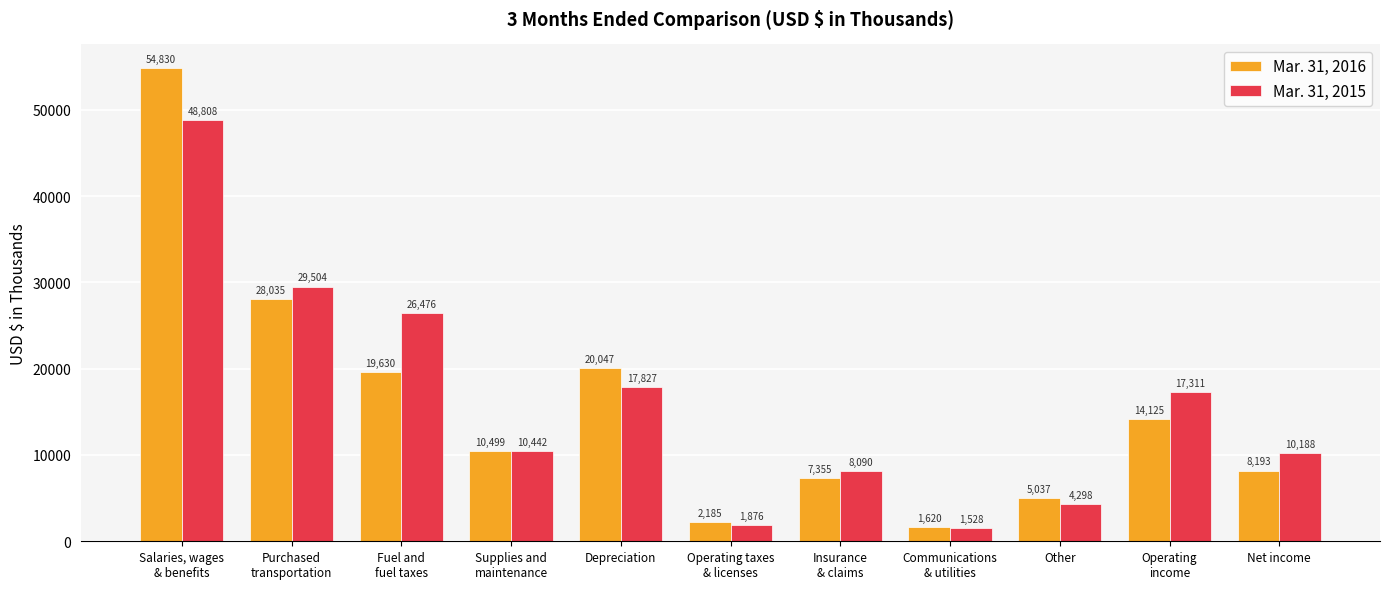

List the series in order of their overall mean, lowest first.

Mar. 31, 2016, Mar. 31, 2015